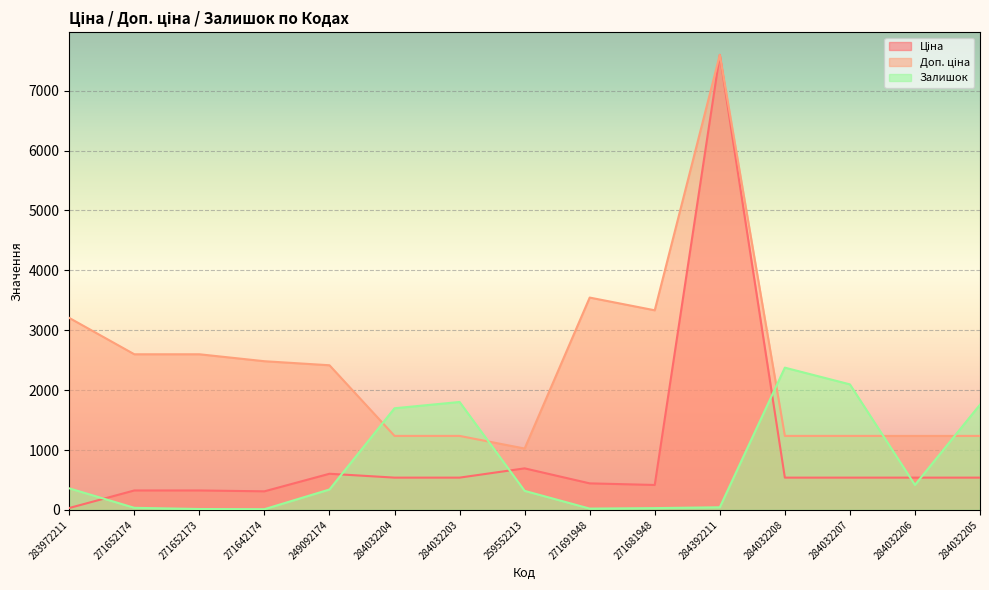

What are all the series names shown in the legend?

Ціна, Доп. ціна, Залишок